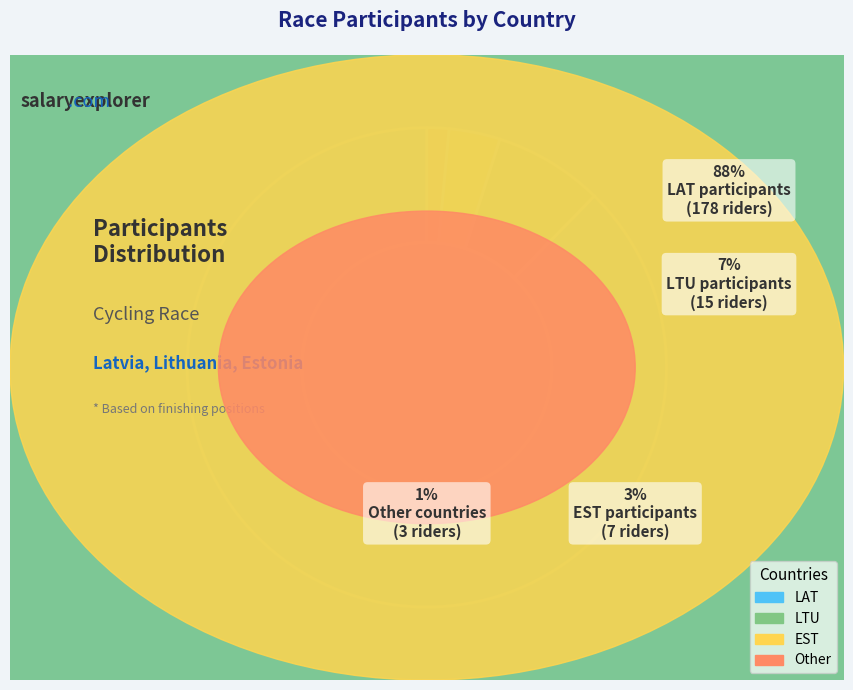

Is it true that EST is 3% of the pie?

True